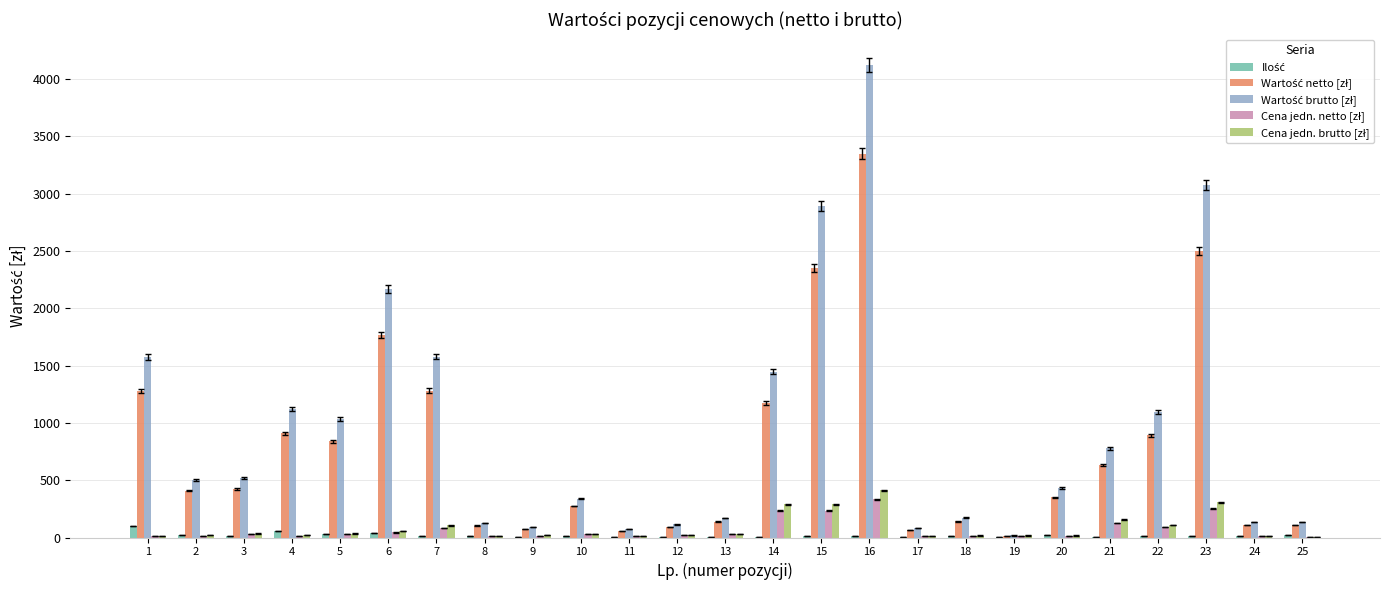

At which category is the sum across all series the highest?

16